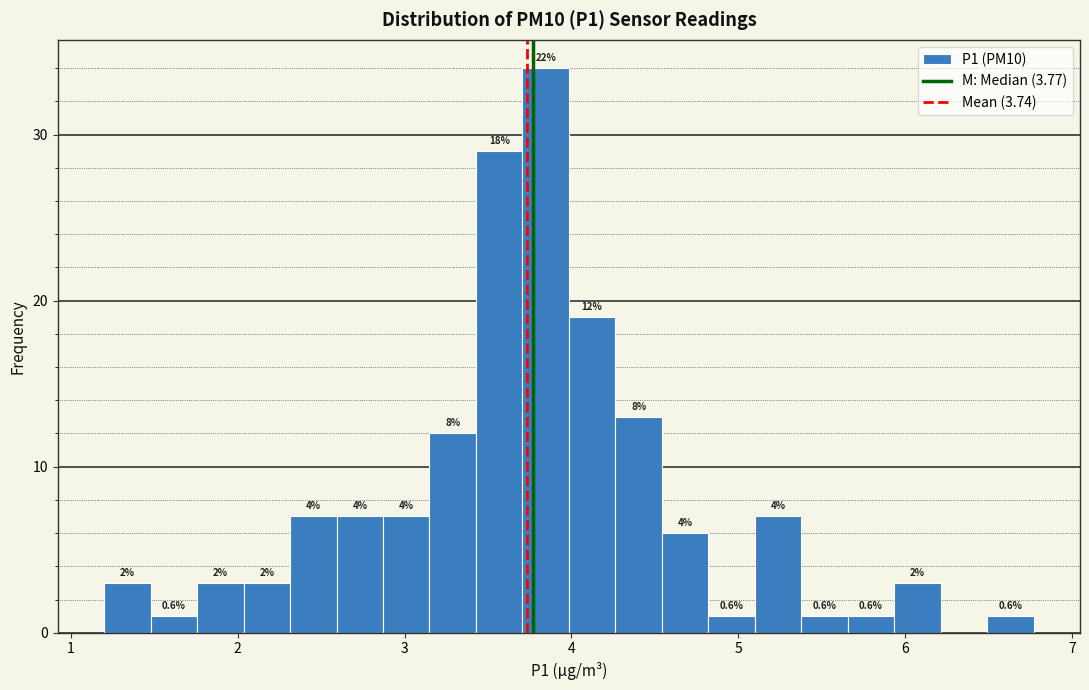

Read against the x-axis, roughly where is the centre of the tallest bar?

3.8